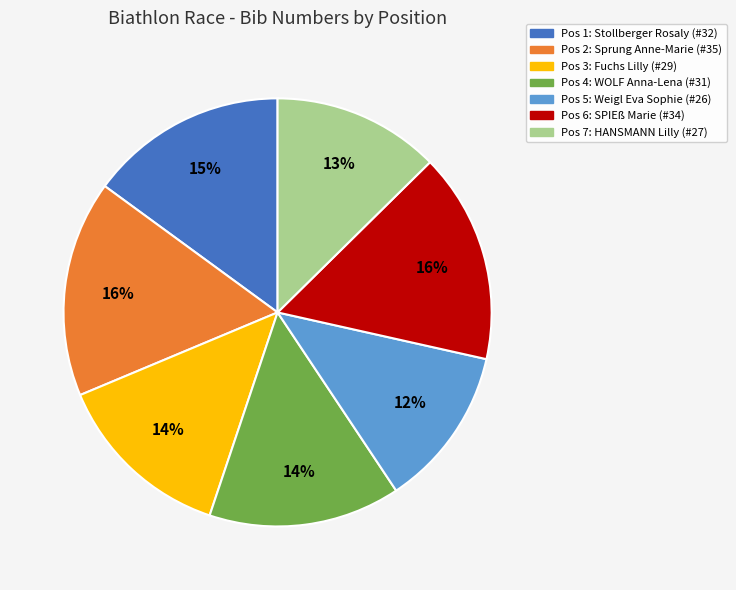

How many slices are in this pie chart?

7